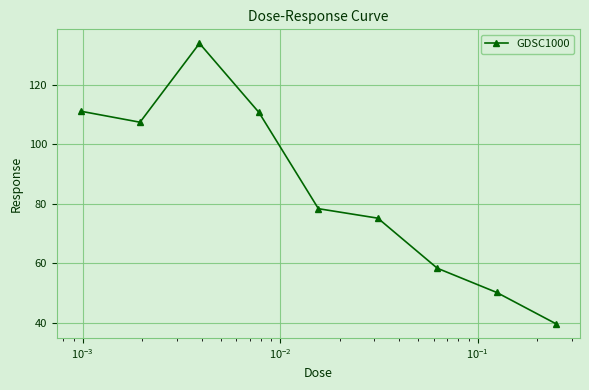

What is the value of the 5th point from the left?

78.4